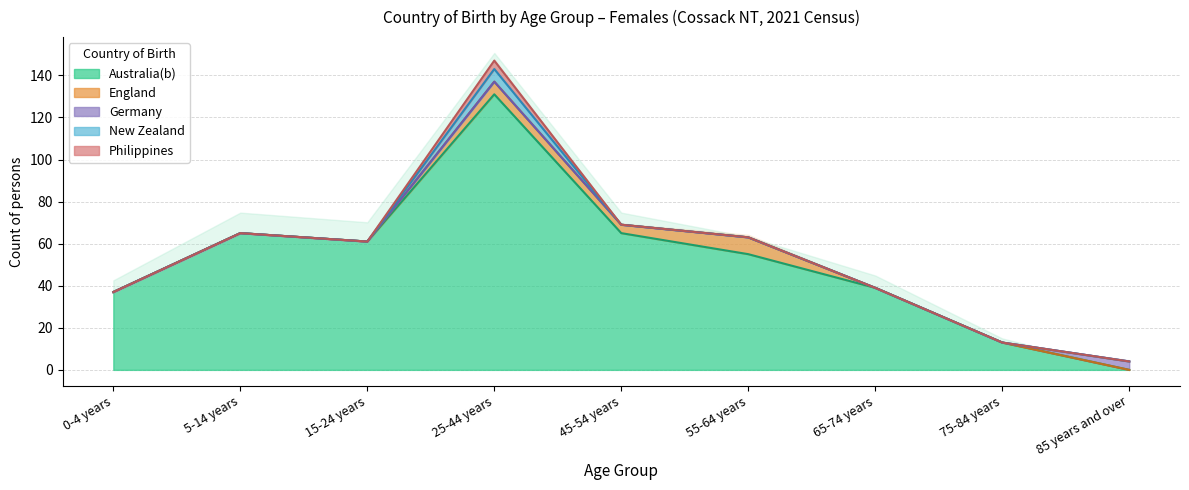

True or false: Australia(b) has more than 0 interior local peaks.

True